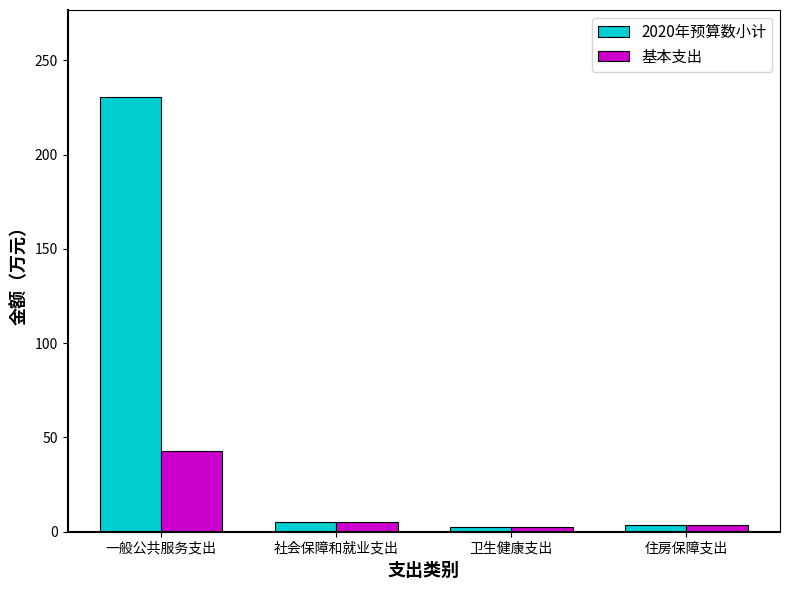

What is the difference between the maximum and minimum values in the 2020年预算数小计 series?

228.1